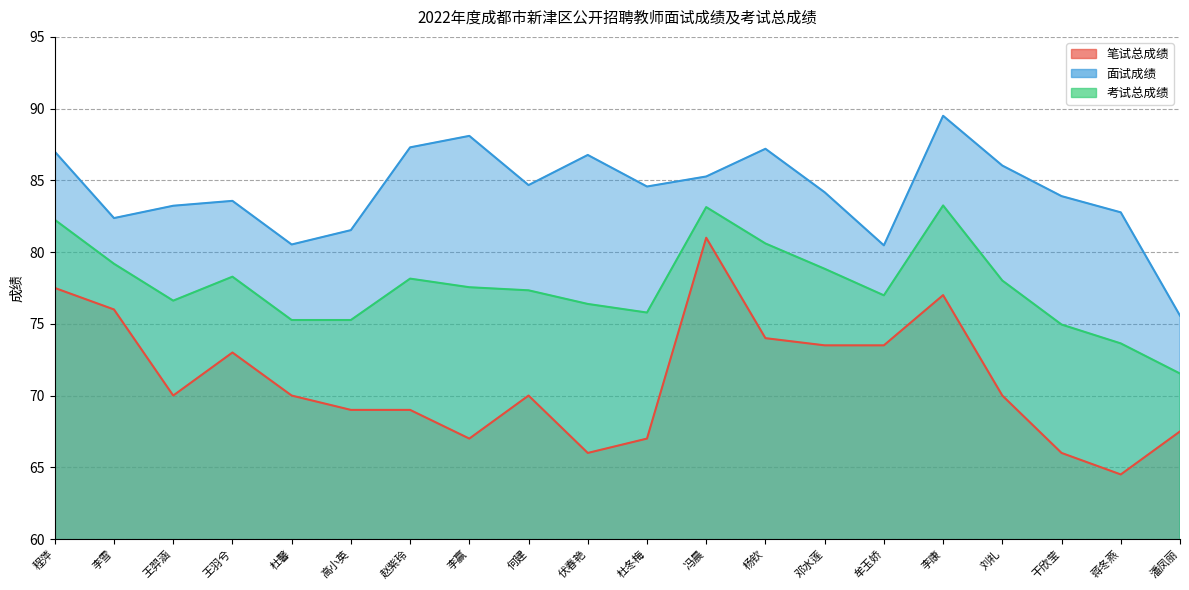

What is the total value across all series at 杜冬梅?

227.4